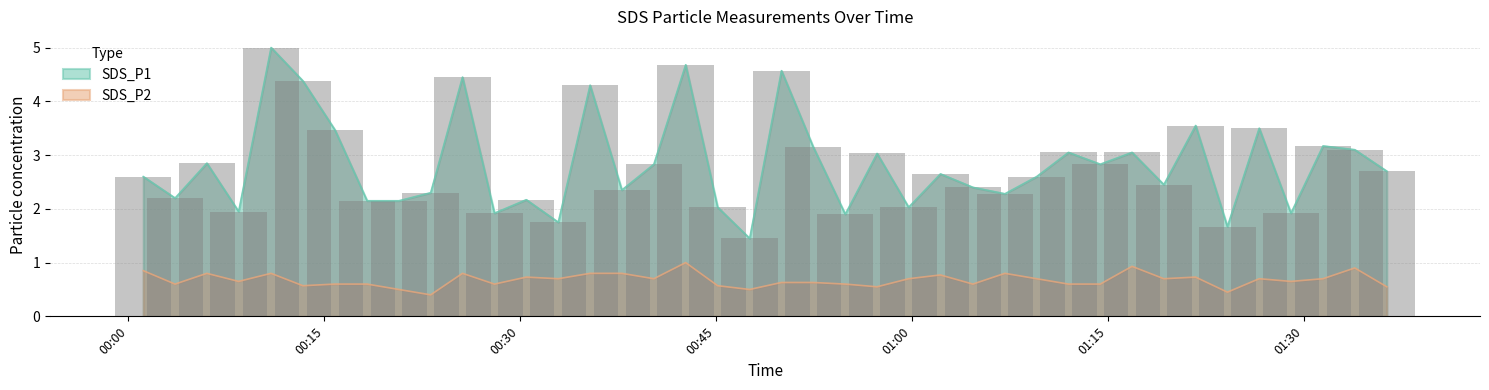

Where is SDS_P1 nearest to the value 3?

2021/06/27 00:57:19